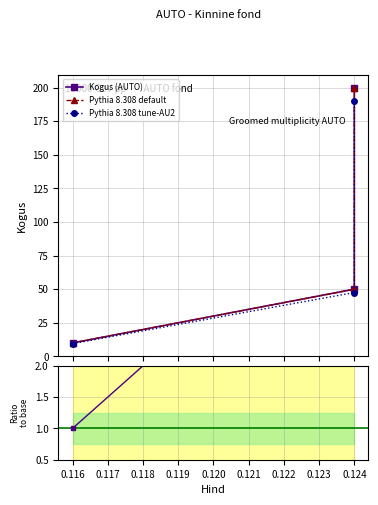

What is the average value of the Ratio to base series?

8.7